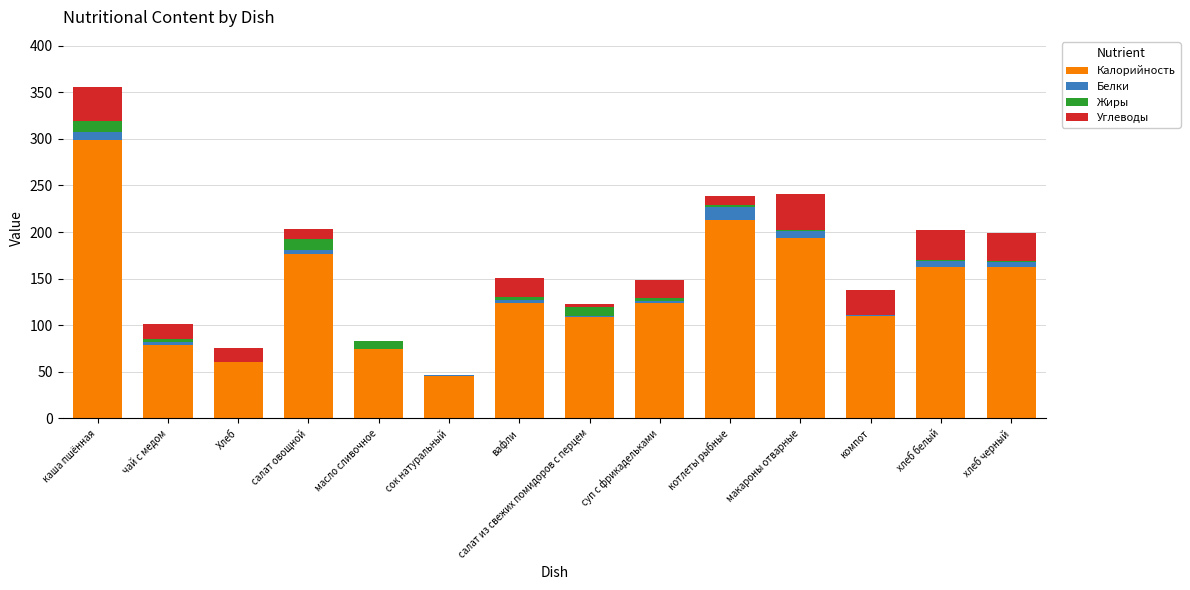

The value of Калорийность at Хлеб is 90.0. True or false?

False